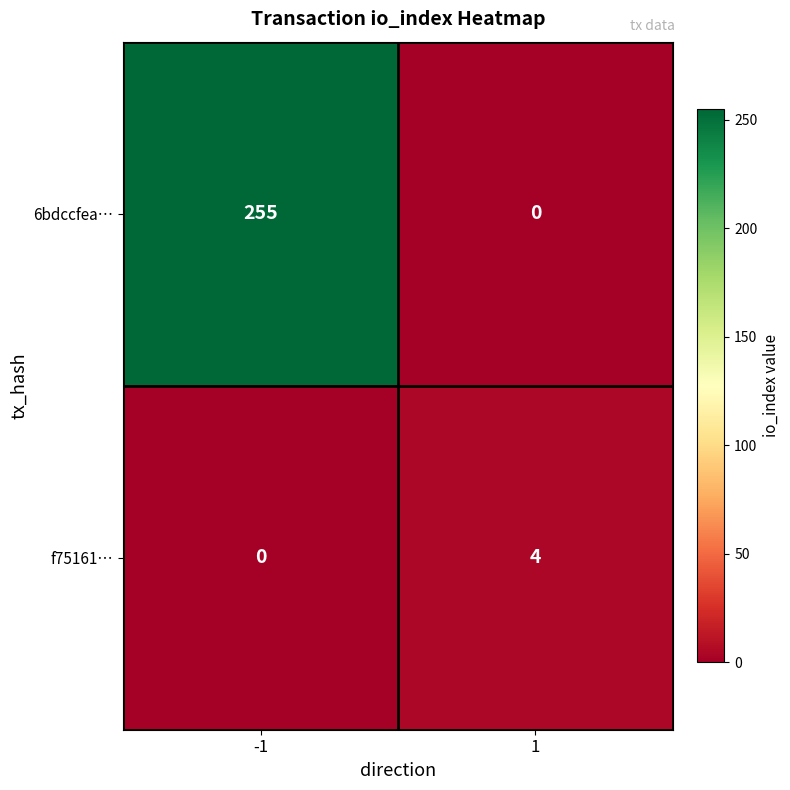

Reading left to right, extract all data points from this chart.

6bdccfea…: -1=255	1=0
f75161…: -1=0	1=4